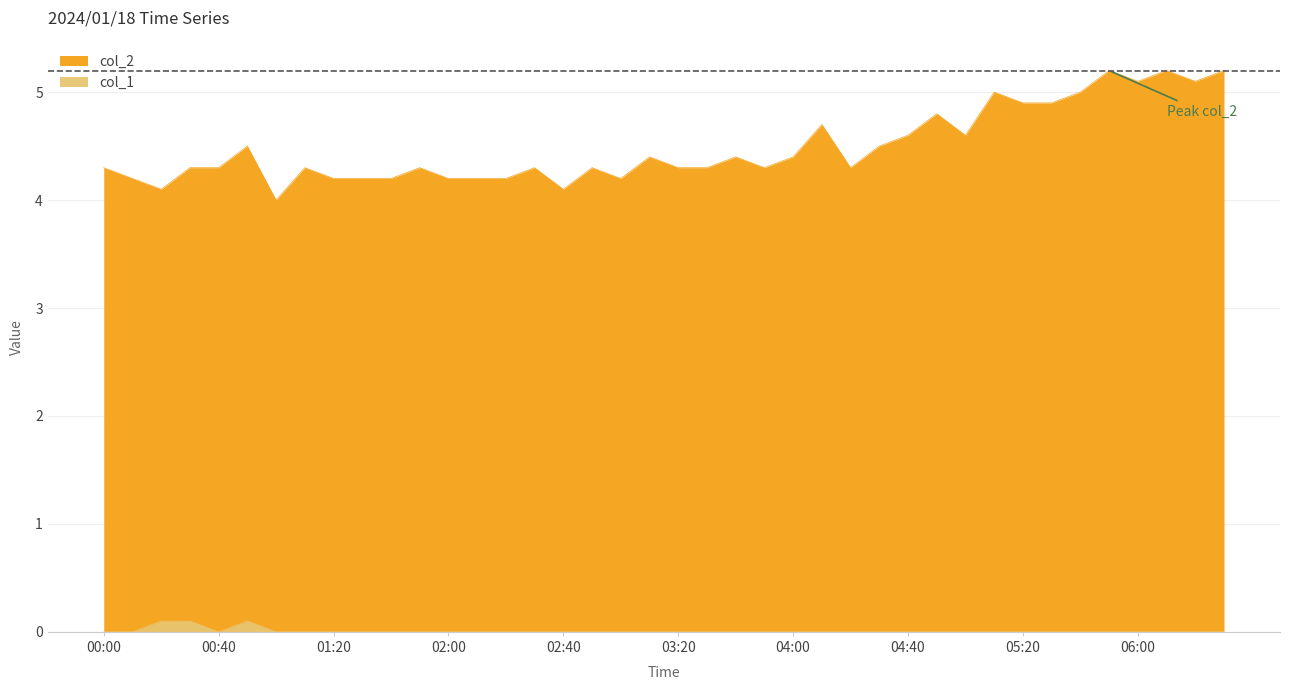

What is the average value of the col_2 series?

4.5